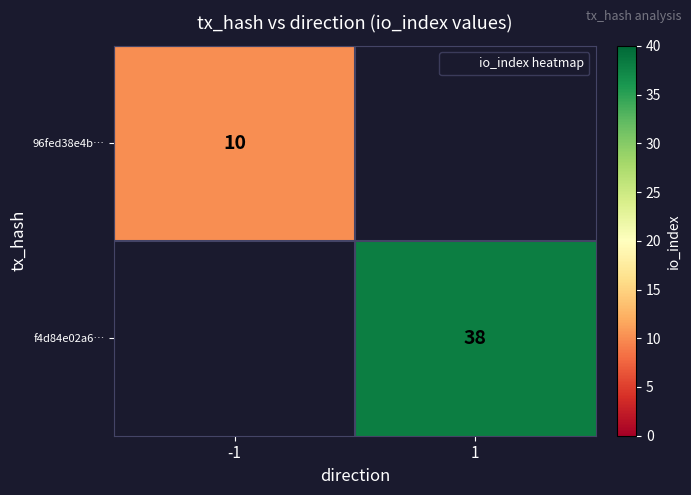

Is the value of 96fed38e4b… at 1 greater than the value of f4d84e02a6… at -1?

No